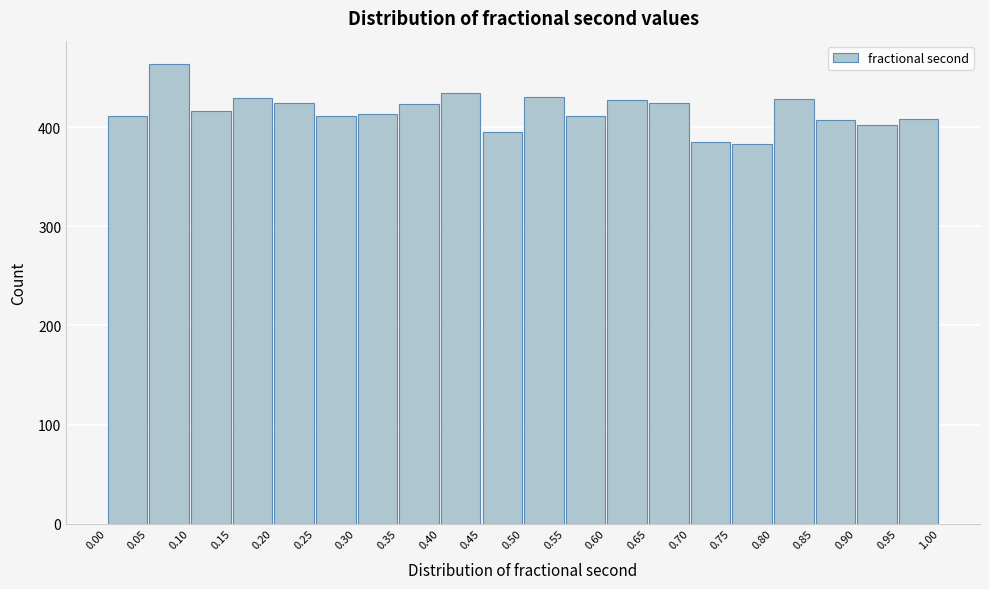

Over which range of the x-axis is the bar tallest?

0.05 to 0.10